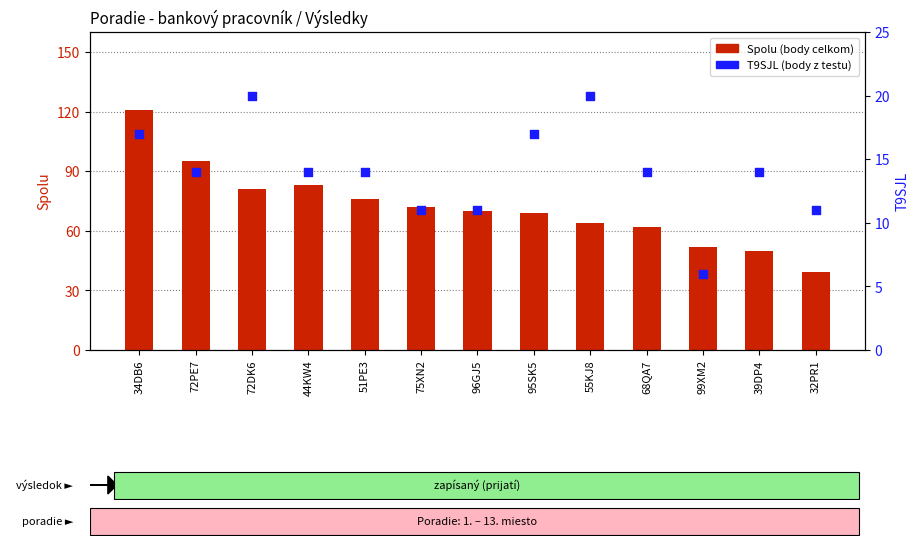

Which series has the widest spread of Y values?

Spolu (celkový počet bodov)